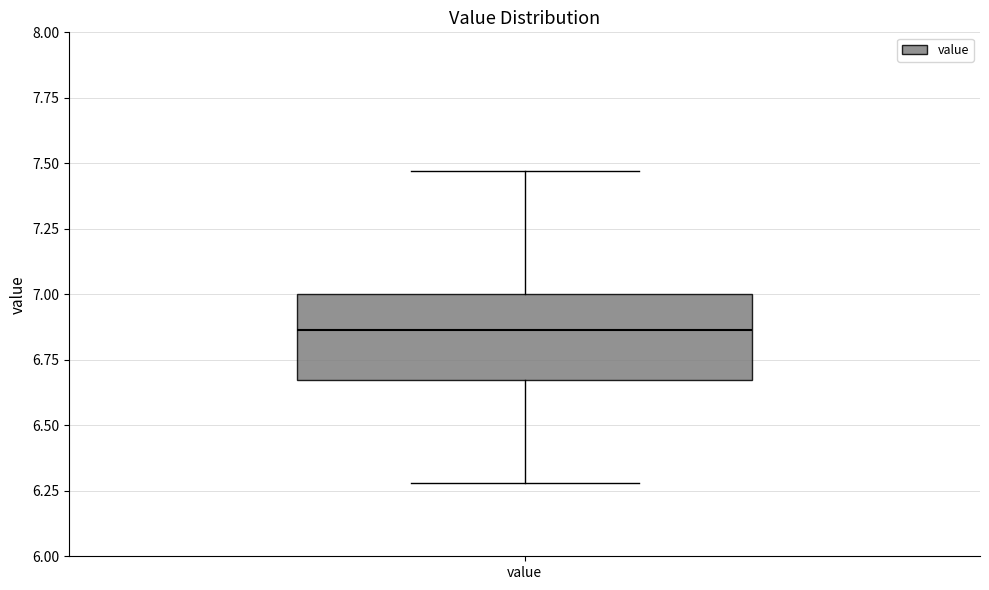

Read this box plot against the y-axis: the position of the median line, the range covered by the box, and the ends of both whiskers. The values are not printed on the chart, so give them approximately, as read against the axis.

median 6.85, box 6.65 to 7.00, whiskers 6.30 to 7.45